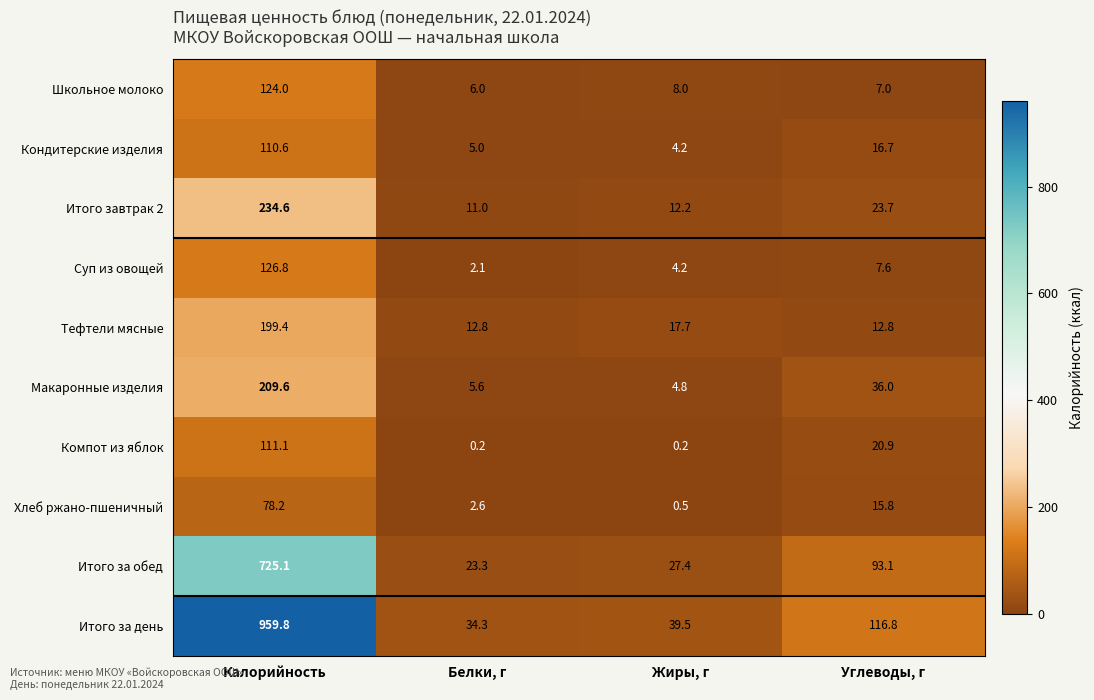

At how many categories does at least one series exceed 938?

1